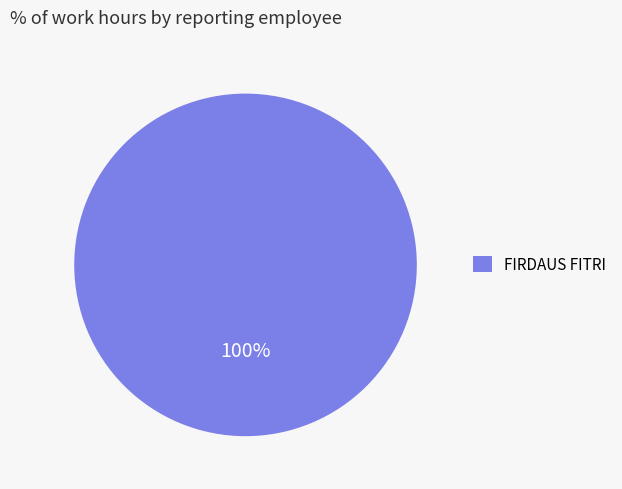

Is it true that FIRDAUS FITRI is 86% of the pie?

False